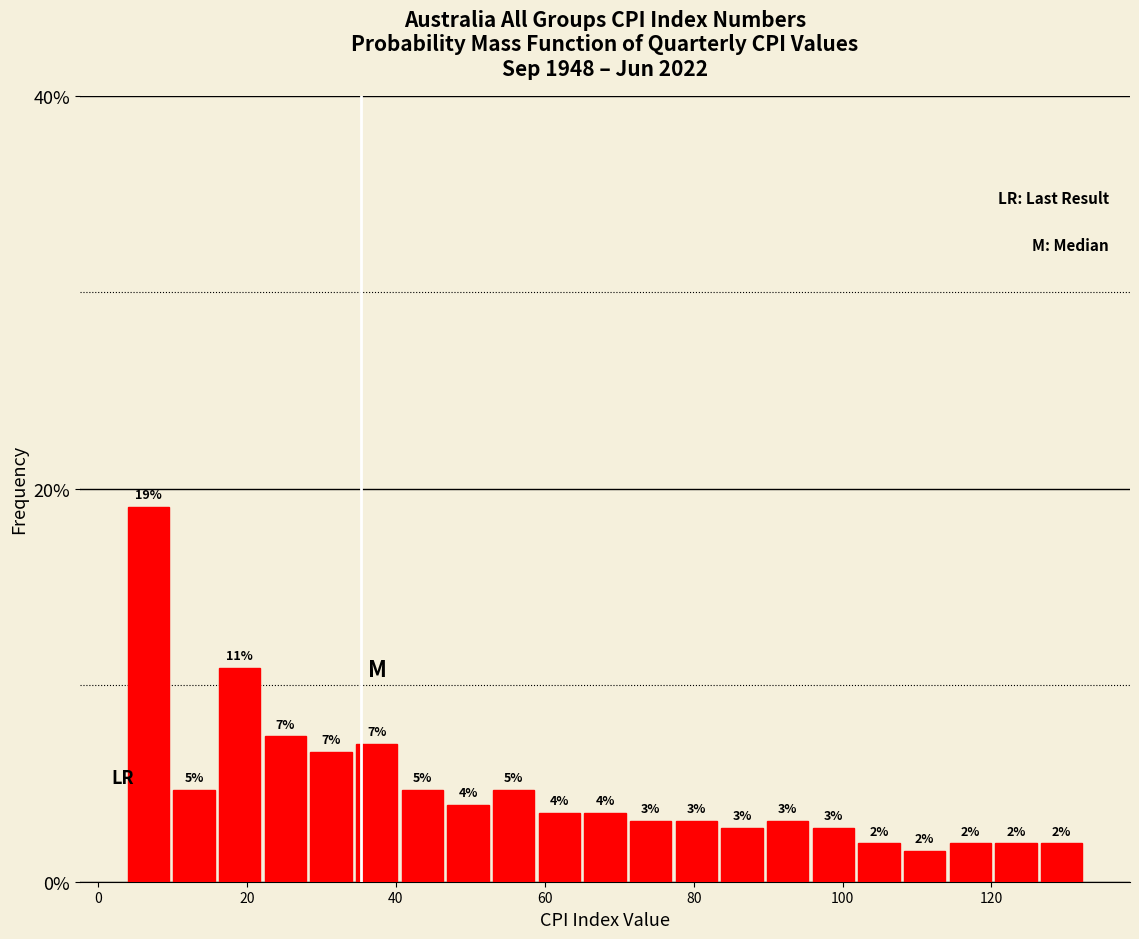

Read against the x-axis, roughly where is the centre of the tallest bar?

6